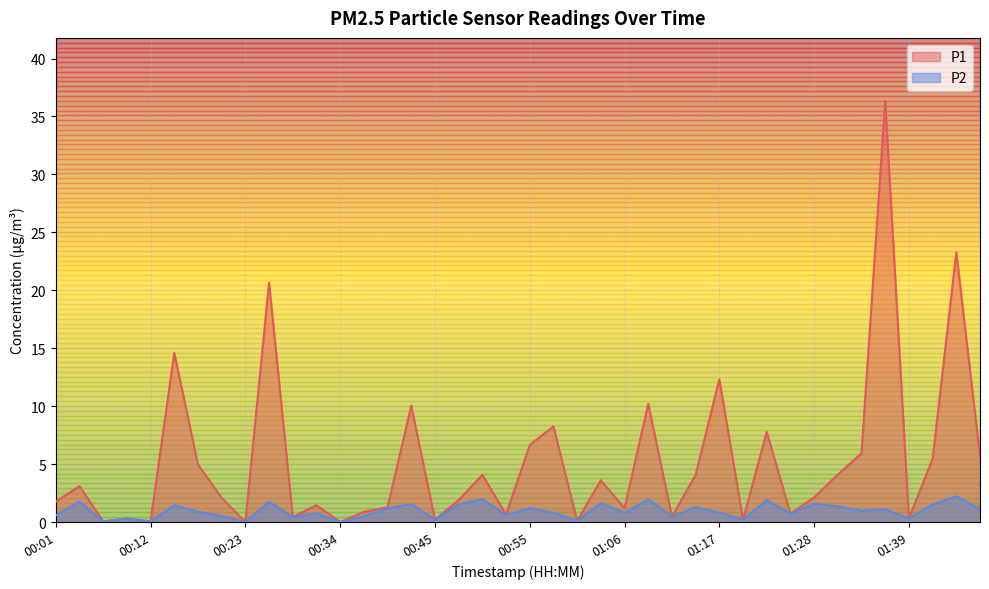

What are all the series names shown in the legend?

P1, P2